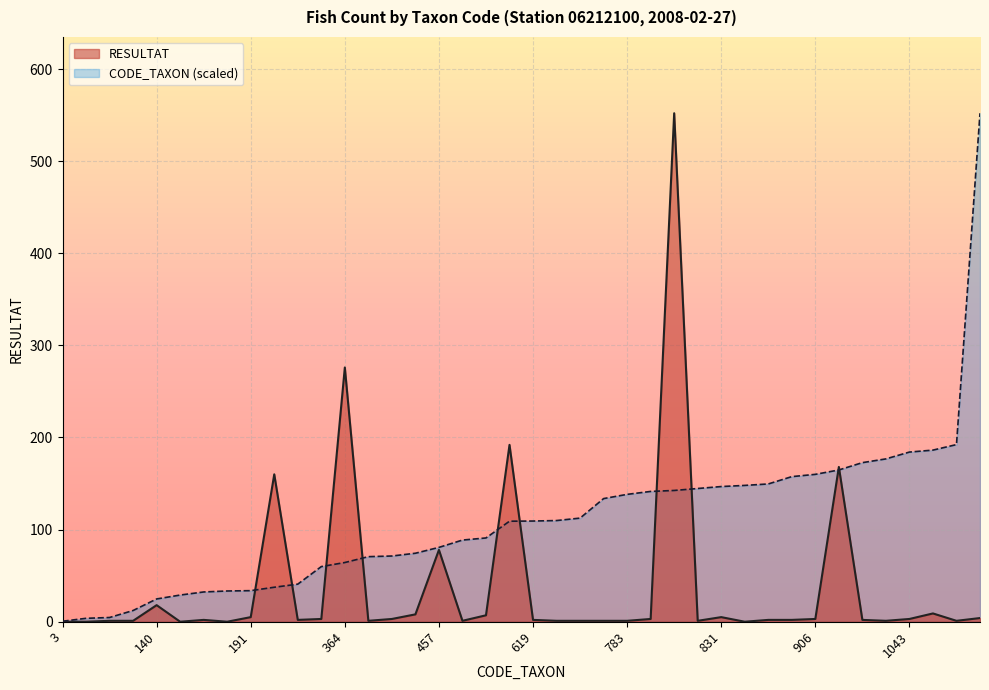

What is the sum of all RESULTAT values?

1520.0